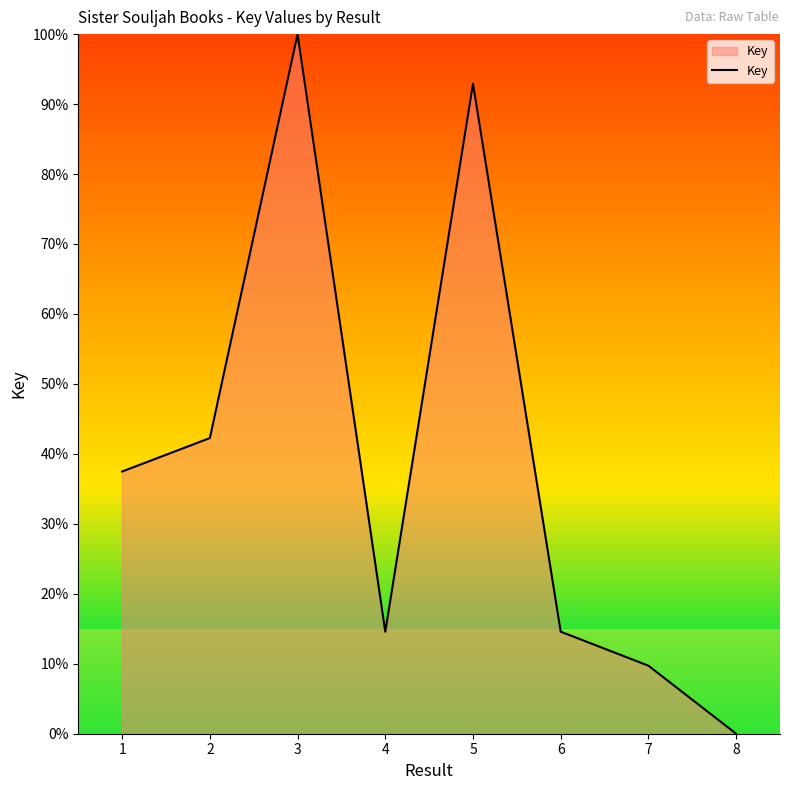

True or false: the data has more than 2 interior local peaks.

False